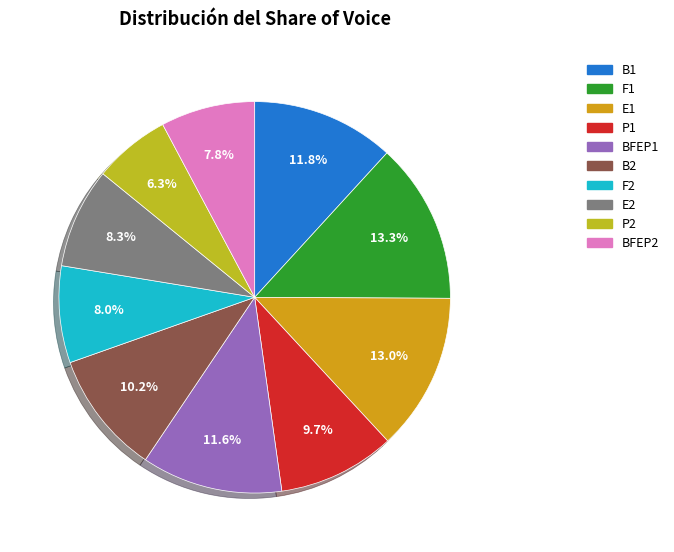

The B2 slice represents 10% of the pie. True or false?

True